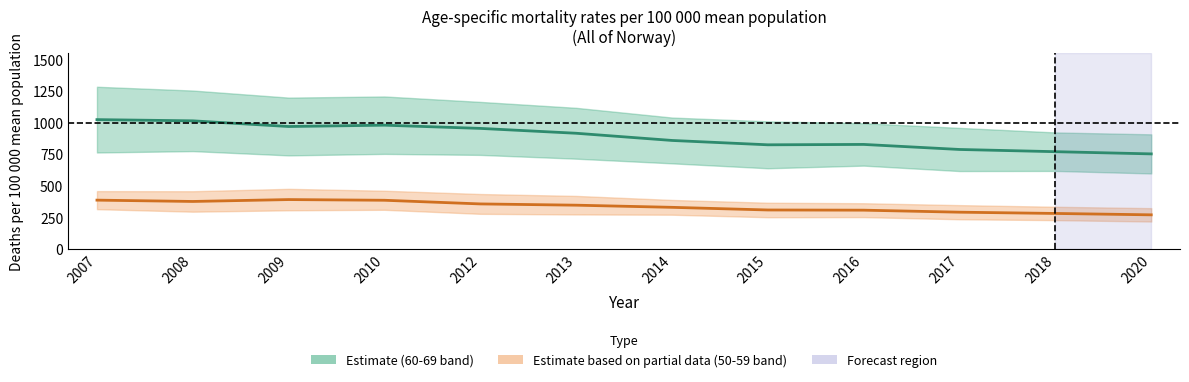

How many values in the 60-69 midpoint series are below 916?

6